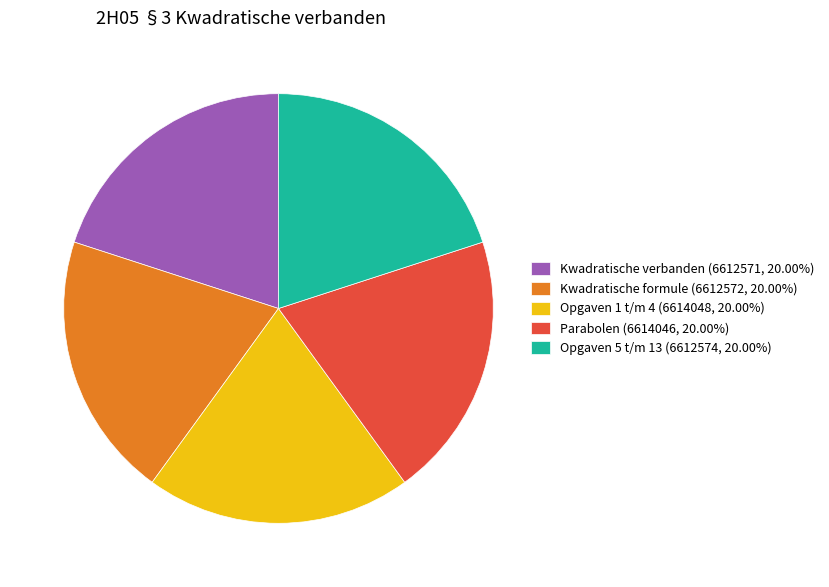

Is there any slice that represents more than half of the pie?

No